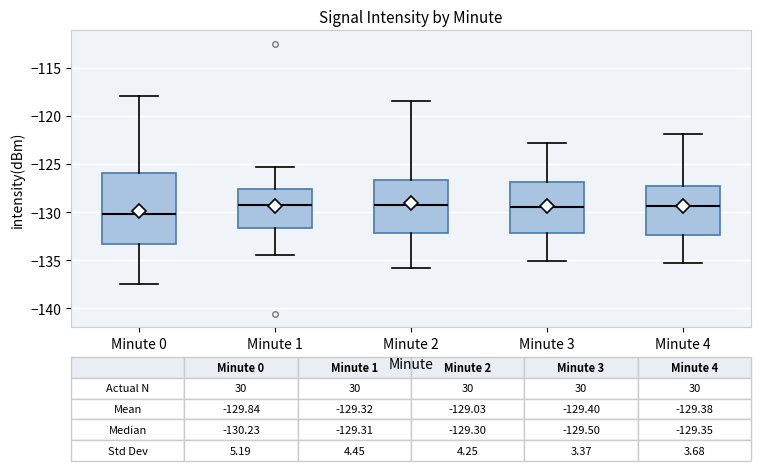

Which box is the tallest, from its lower edge to its upper edge?

Minute 0